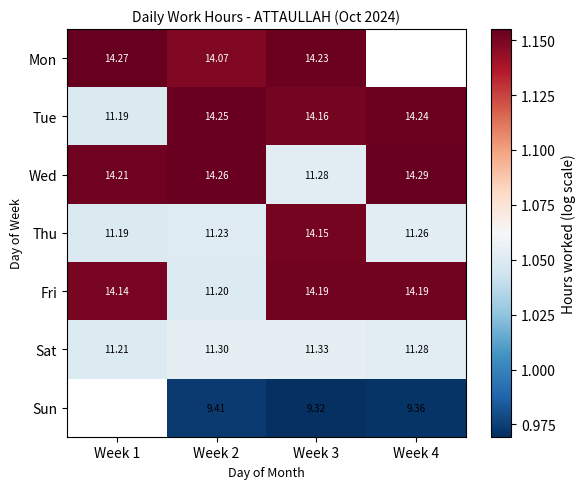

Between Week 2 and Week 3, which series saw the biggest shift?

Fri